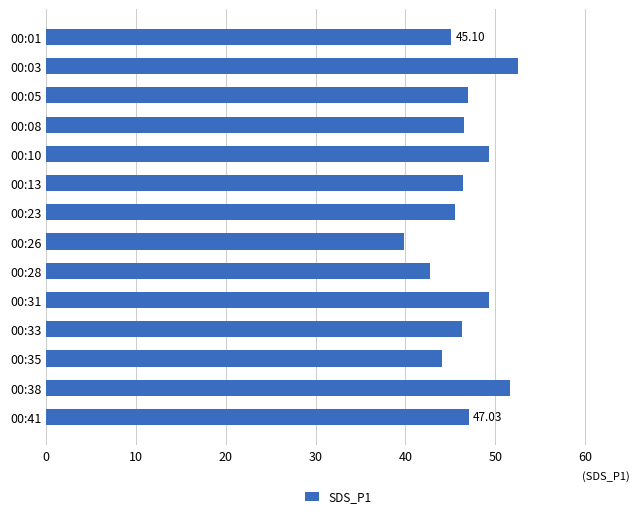

What is the change in value from 00:23 to 00:38?

+6.1